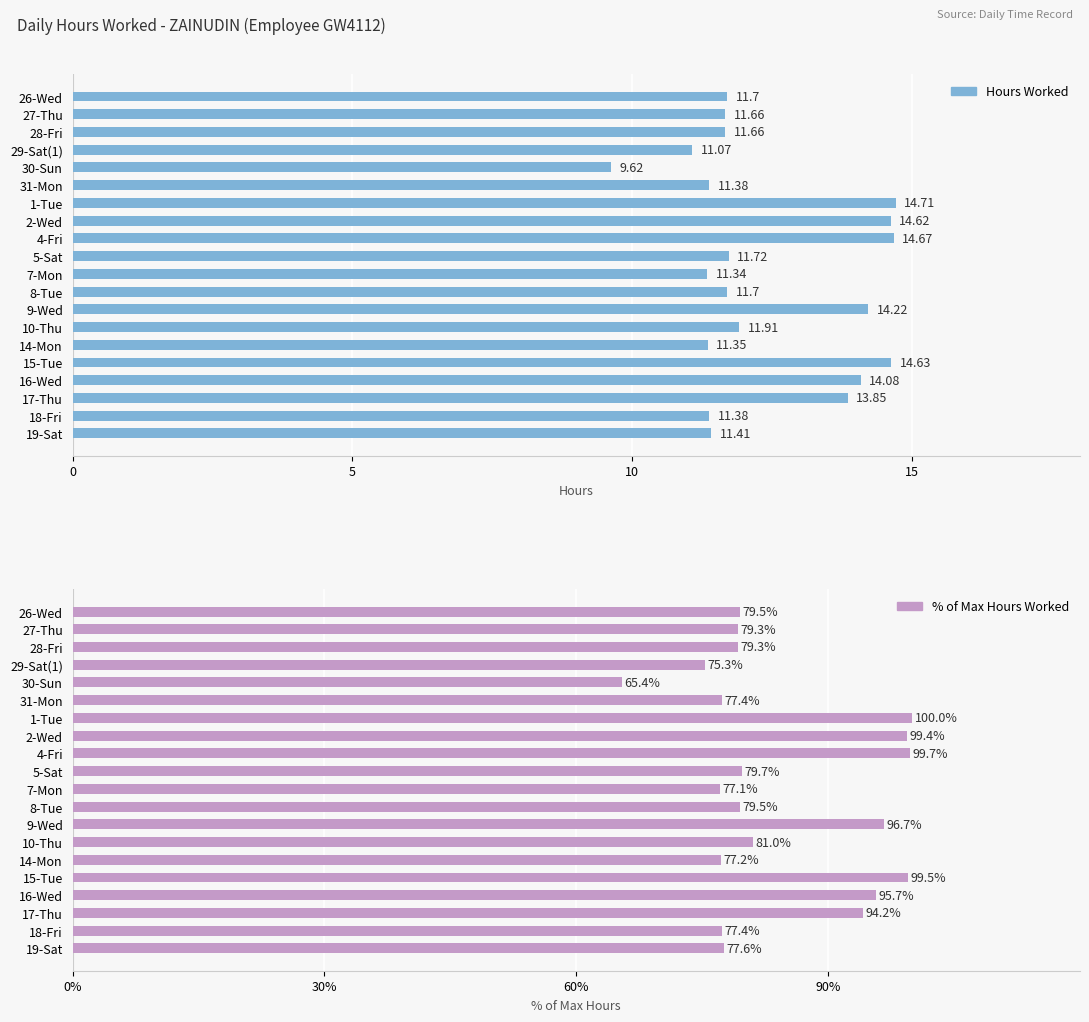

What is the average value of the Hours Worked series?

12.4